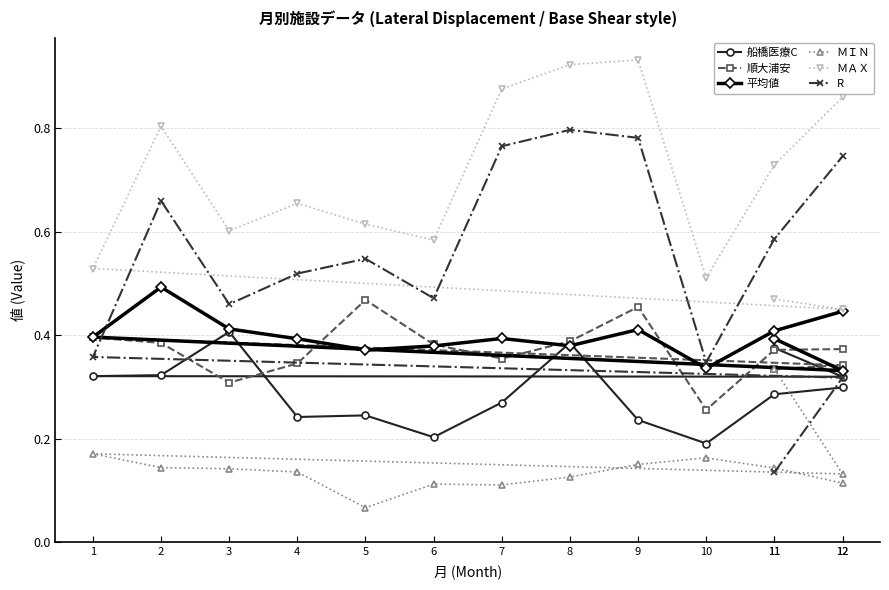

What are all the series names shown in the legend?

船橋医療C, 順大浦安, 平均値, ＭＩＮ, ＭＡＸ, R